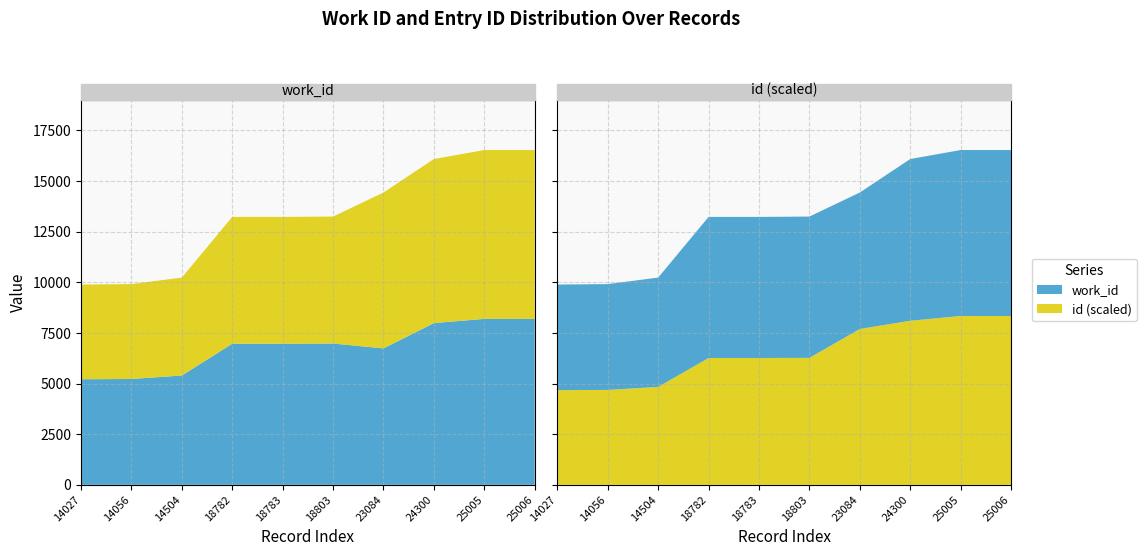

Reading right to left, extract all data points from this chart.

work_id: 8193	8193	7984	6736	6976	6966	6966	5397	5225	5212
id: 25006	25005	24300	23084	18803	18783	18782	14504	14056	14027